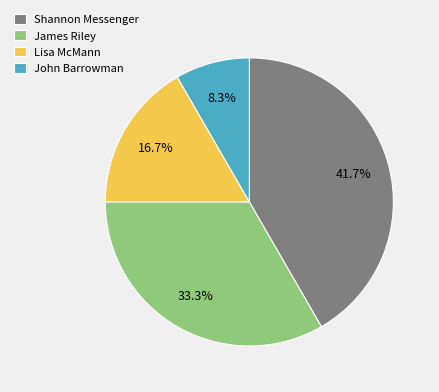

What is the total percentage of John Barrowman and Shannon Messenger?

50.0%